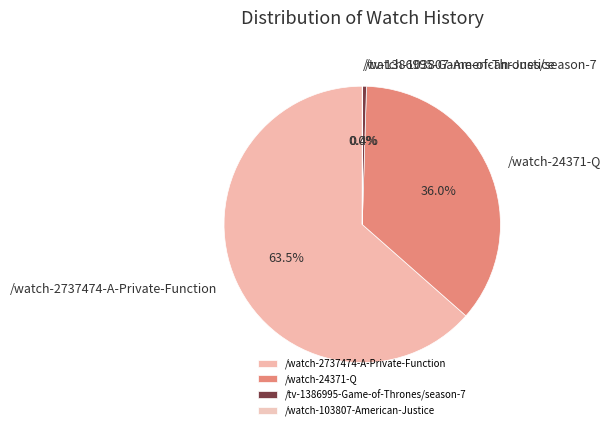

What is the largest slice in the pie chart?

/watch-2737474-A-Private-Function